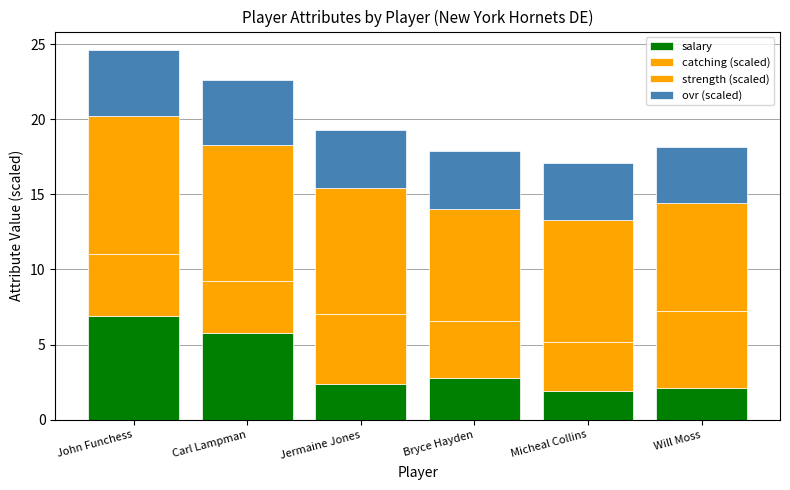

The salary series shows 3.9 at Bryce Hayden. True or false?

False